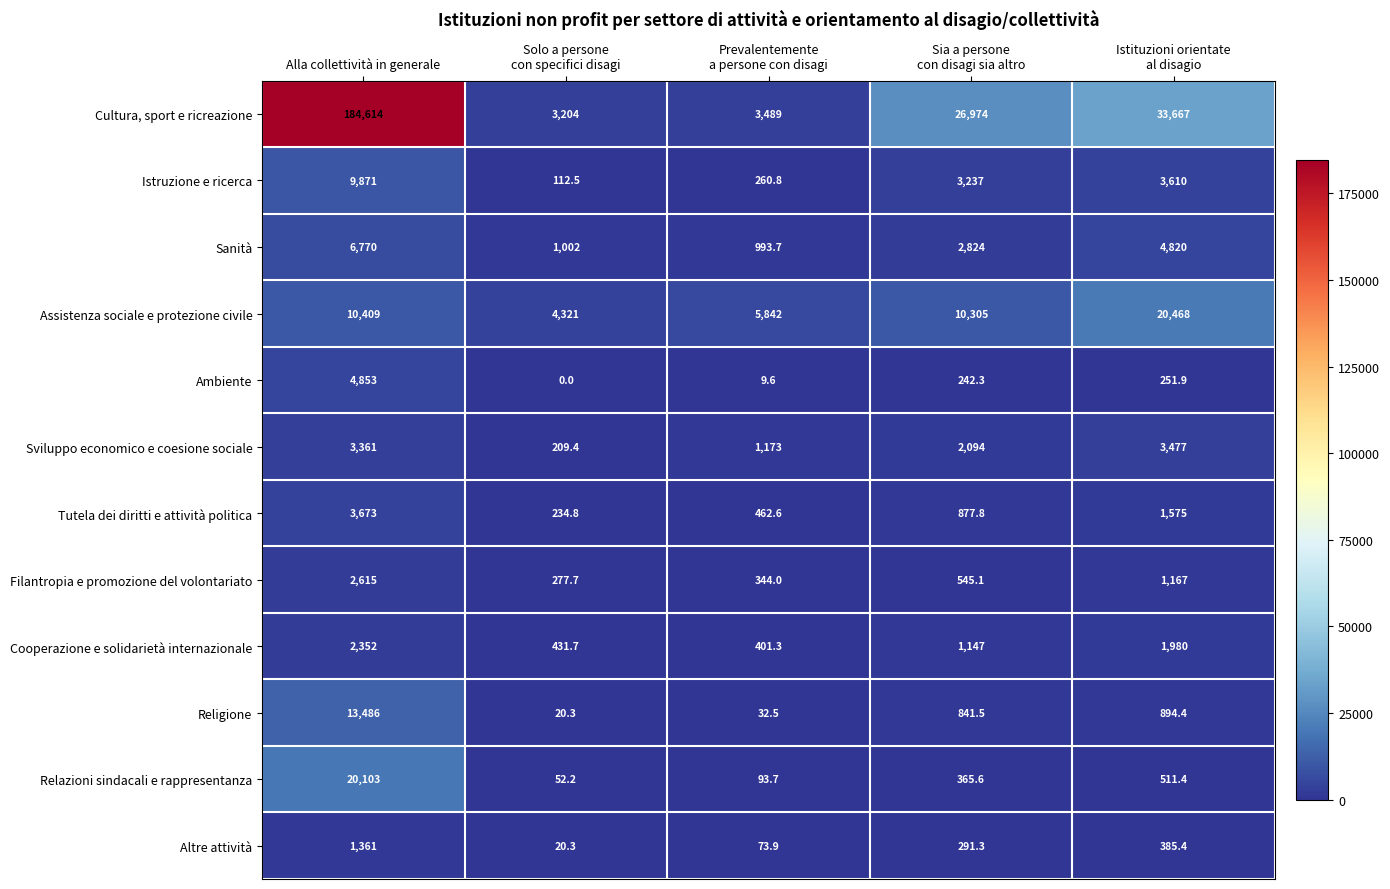

What is the difference between the highest and lowest values at Prevalentemente
a persone con disagi?

5832.4